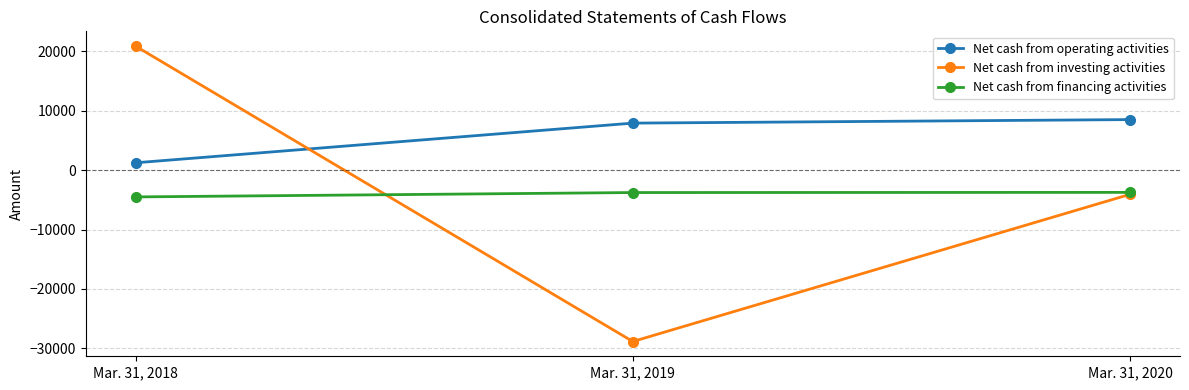

Which series has the largest range (max minus min)?

Net cash from investing activities